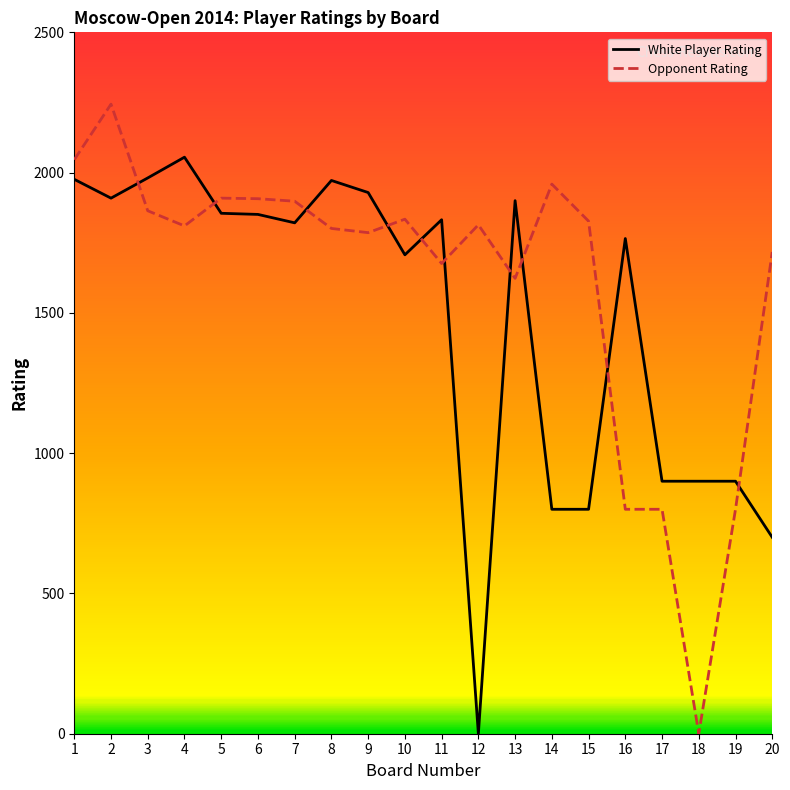

What are all the series names shown in the legend?

White Player Rating, Opponent Rating